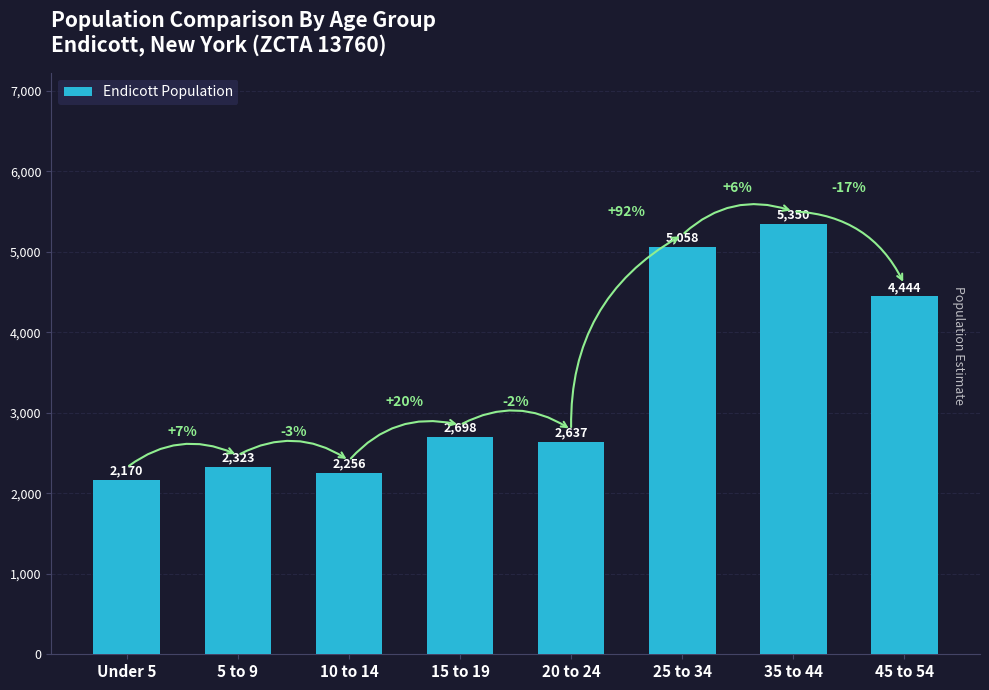

What is the change in value from 10 to 14 to 35 to 44?

+3094